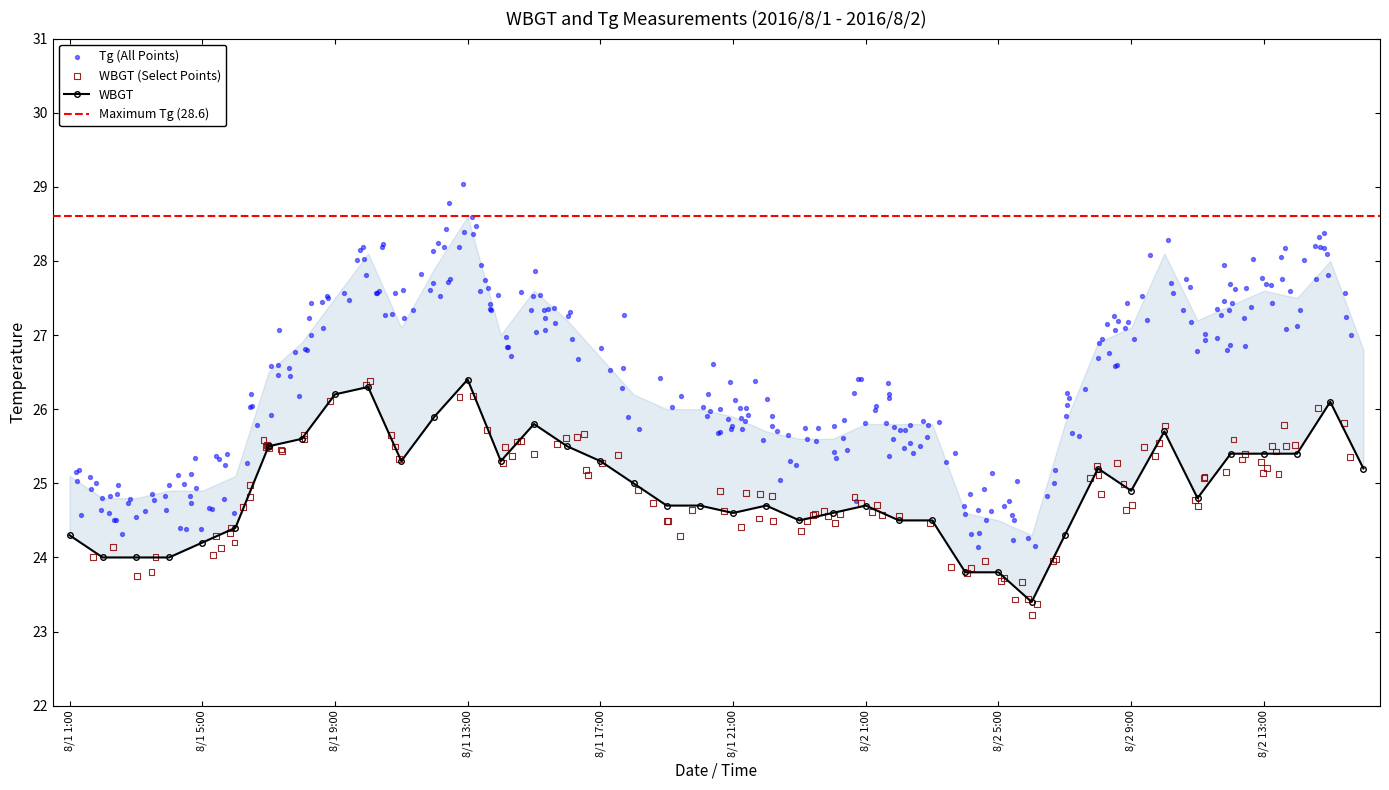

Approximately how many times larger is the value at Tg compared to 17?

1.0